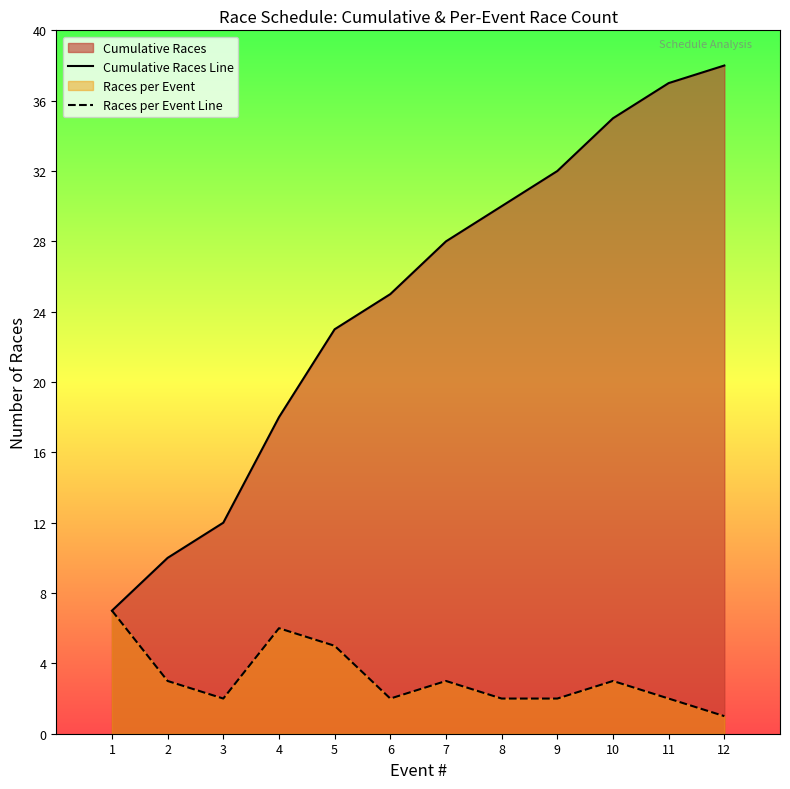

What is the difference between the highest and lowest values at 2?

7